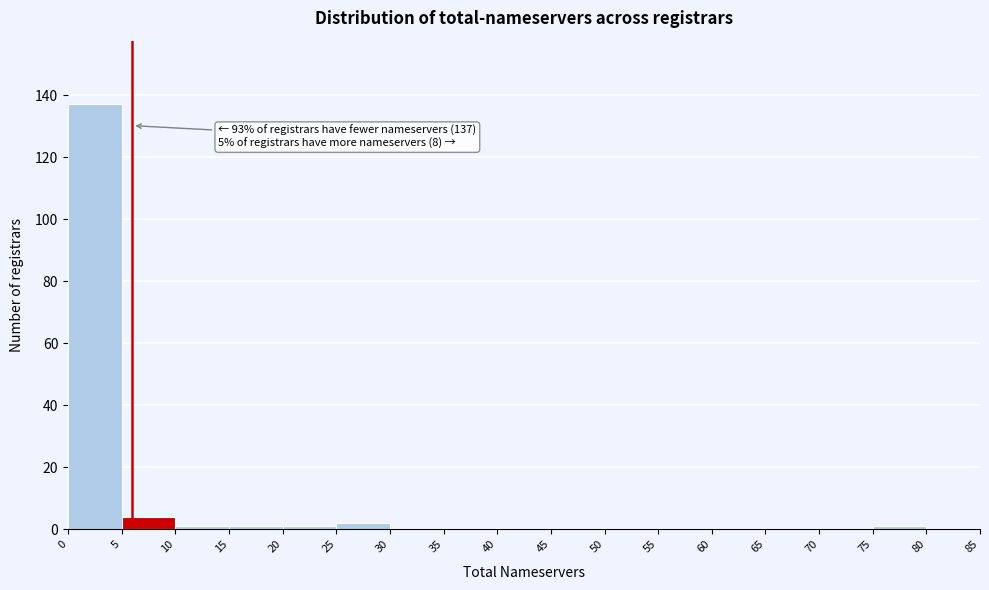

Which range on the x-axis has the tallest bar?

0 to 5